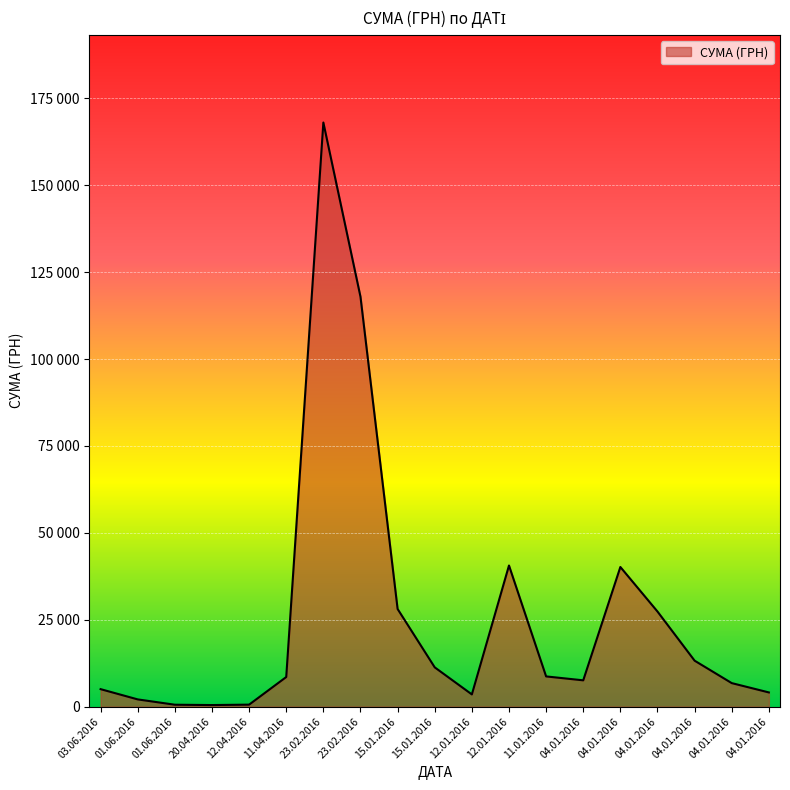

Does the chart display data point markers on the line(s)?

No